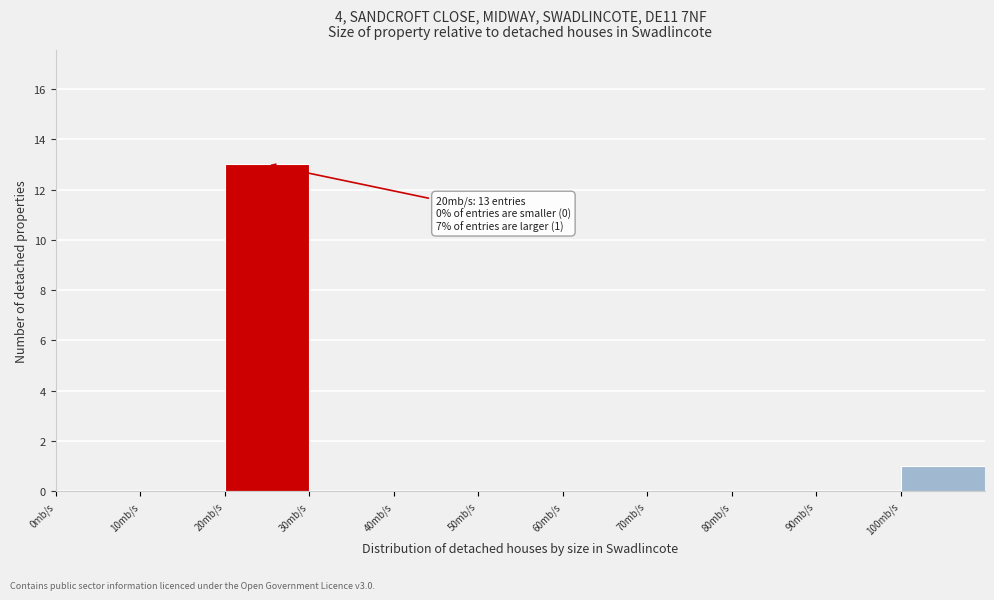

Over which range of the x-axis is the bar tallest?

20 to 30